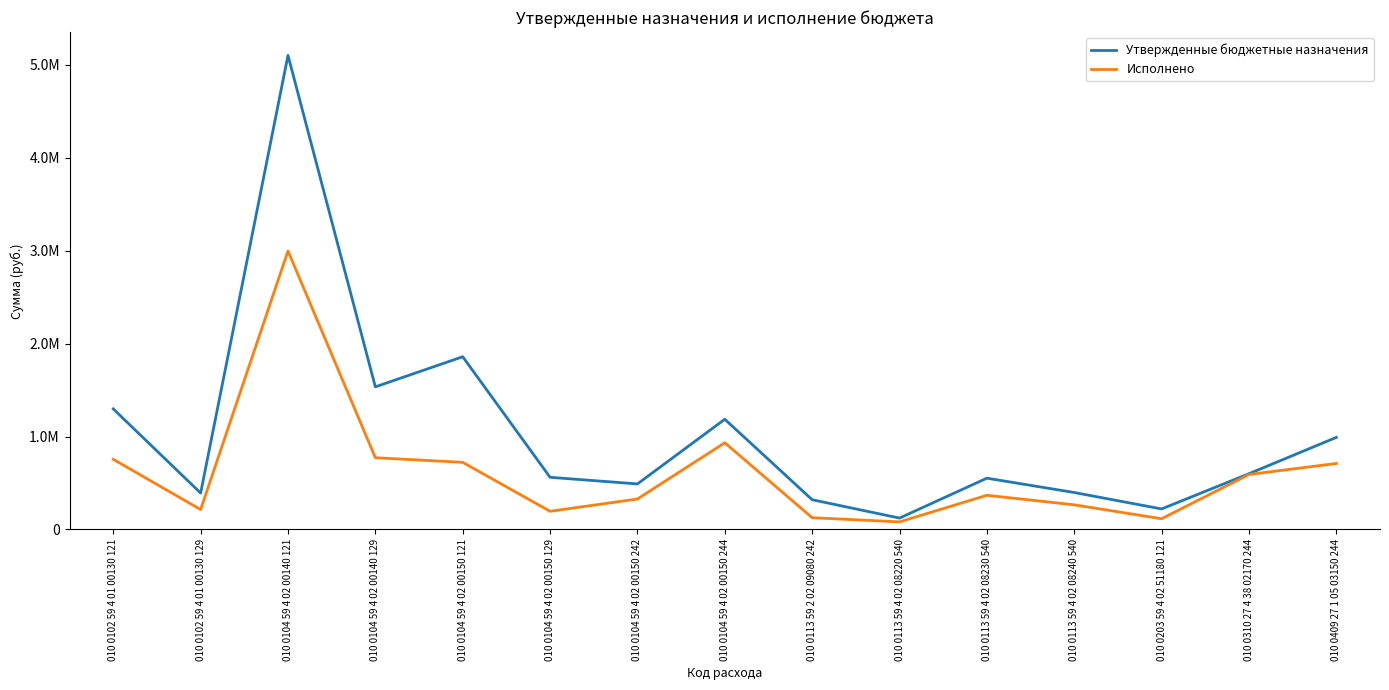

Does the chart display data point markers on the line(s)?

No